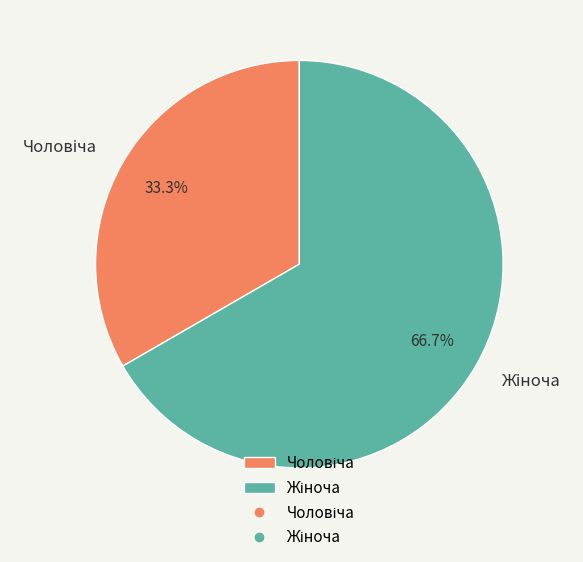

Is there a majority slice in this chart?

Yes